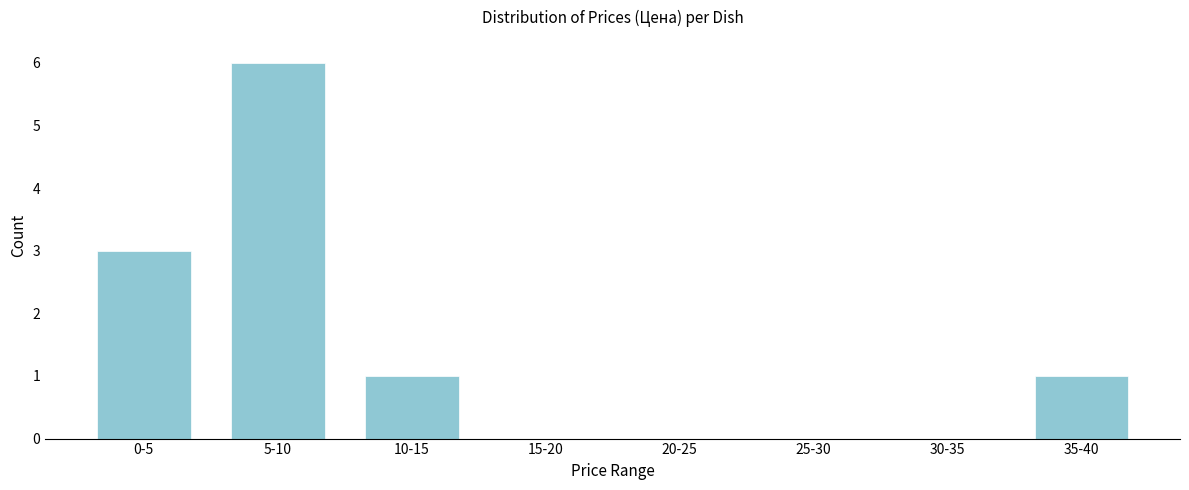

Reading left to right, list all the values displayed in this chart.

0-5=3	5-10=6	10-15=1	15-20=0	20-25=0	25-30=0	30-35=0	35-40=1